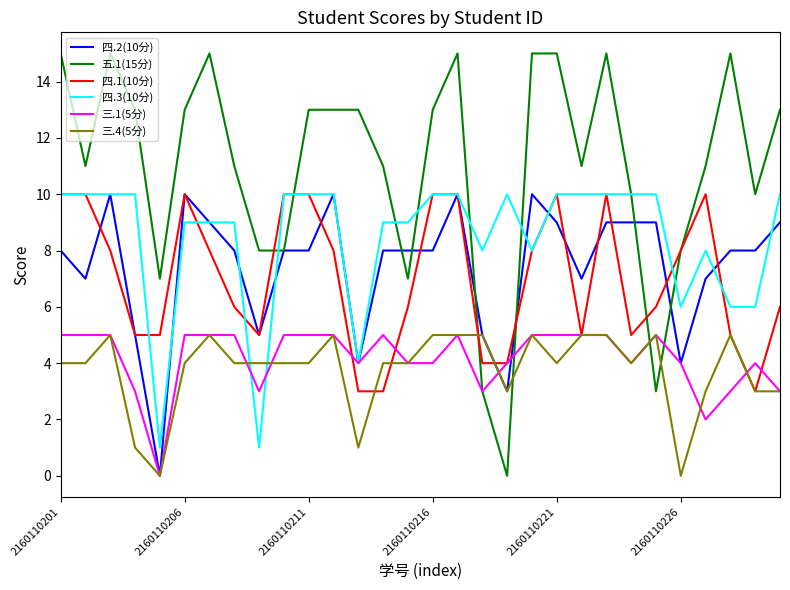

Which series has the largest total across all categories?

五.1(15分)